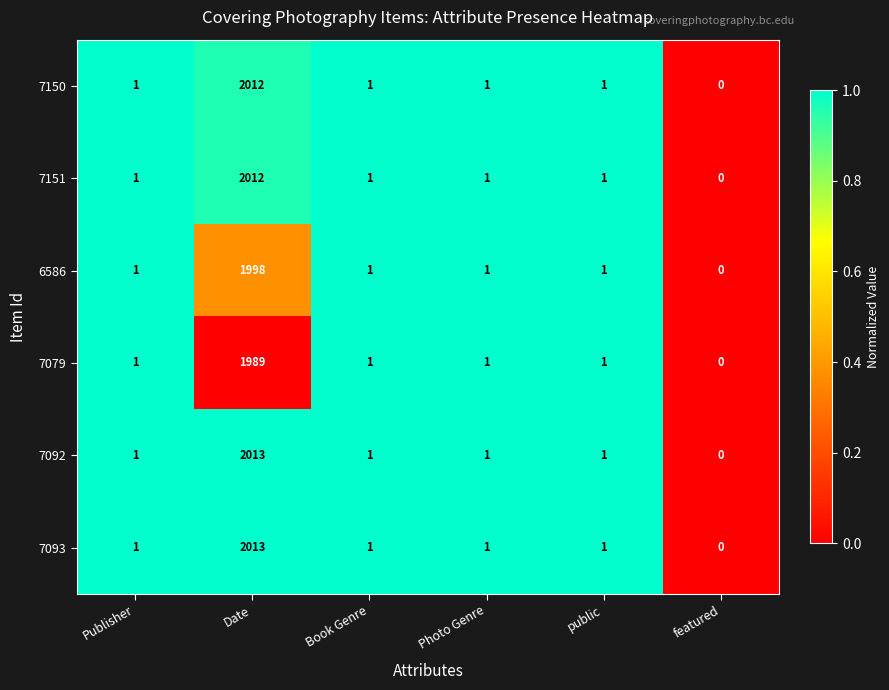

What is the total value across all series at Book Genre?

6